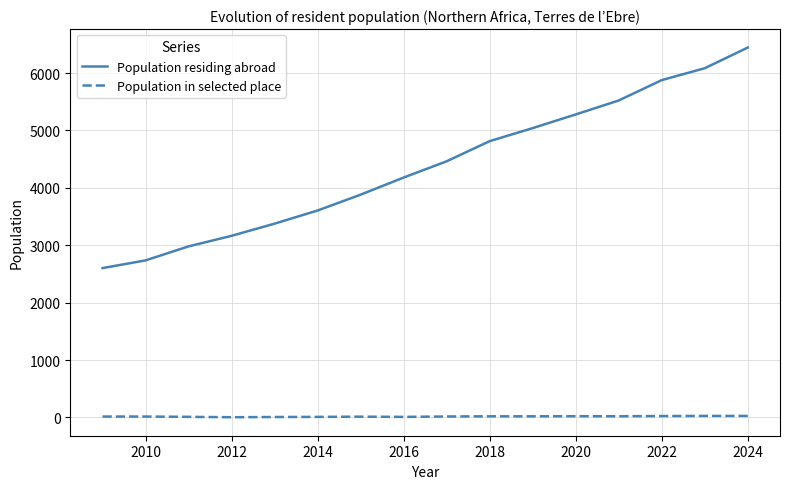

Rank the series by their maximum value, from lowest to highest.

Population in selected place, Population residing abroad